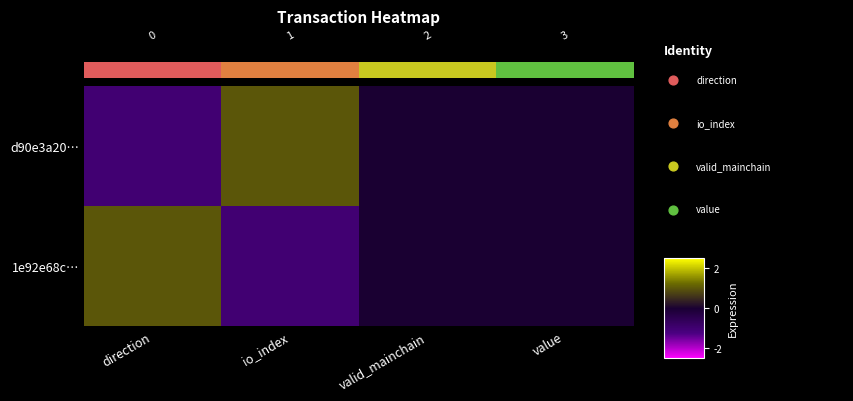

Reading left to right, what are all the values shown in this chart?

d90e3a20…: direction=-1	io_index=1	valid_mainchain=0	value=0
1e92e68c…: direction=1	io_index=-1	valid_mainchain=0	value=0